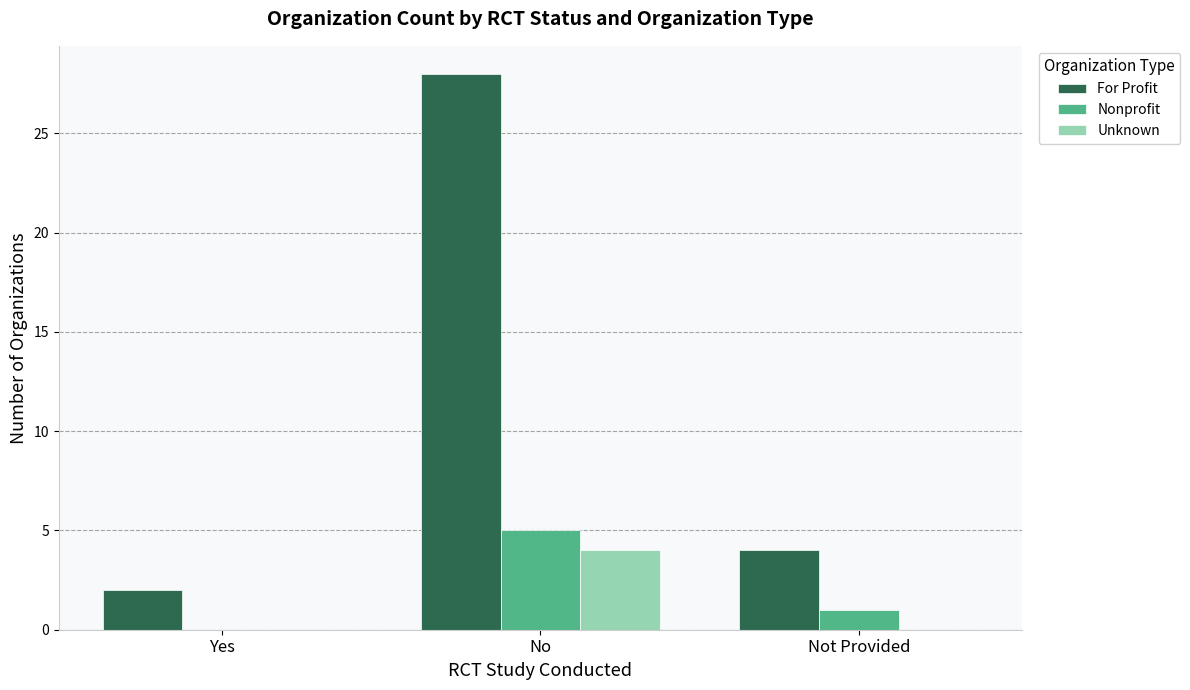

Count the number of data series in this chart.

3